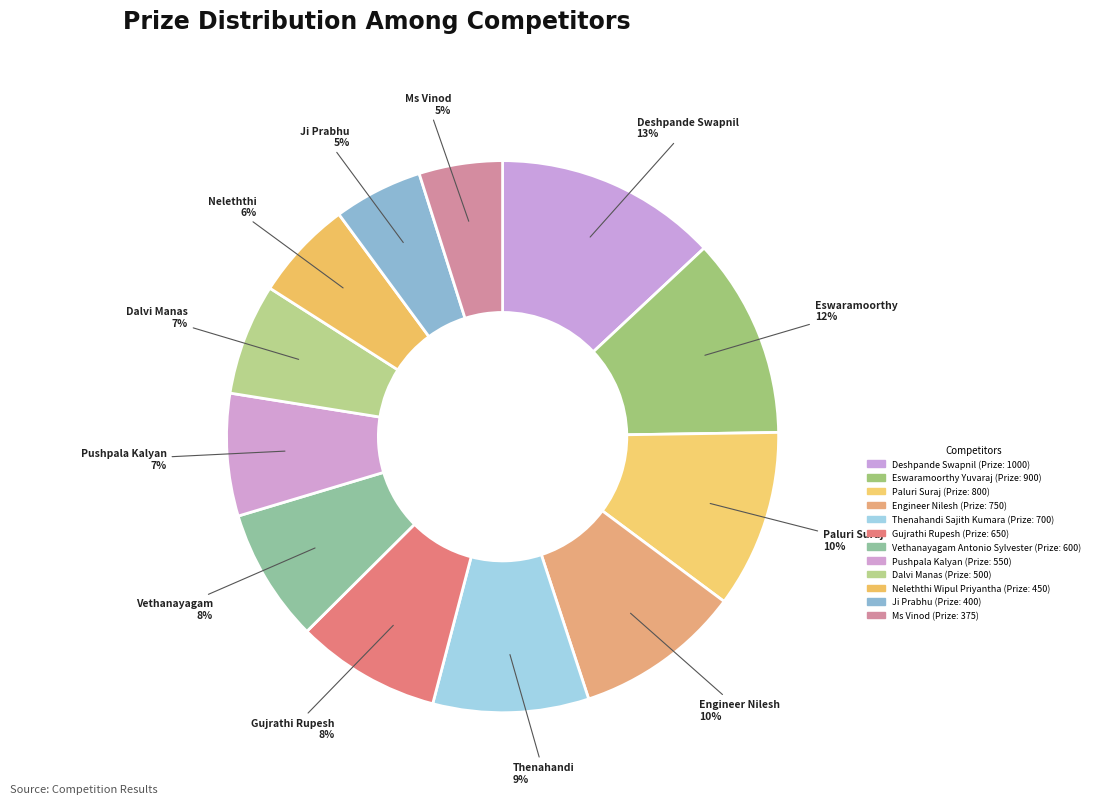

Between Dalvi Manas and Paluri Suraj, which is larger?

Paluri Suraj